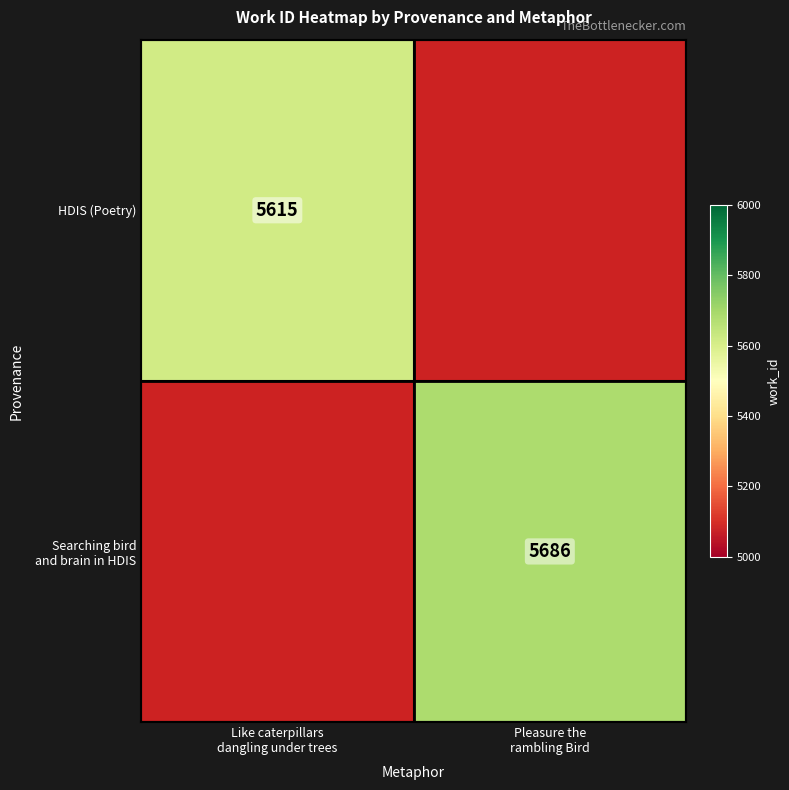

Where is HDIS (Poetry) nearest to the value 5615?

Like caterpillars dangling under trees